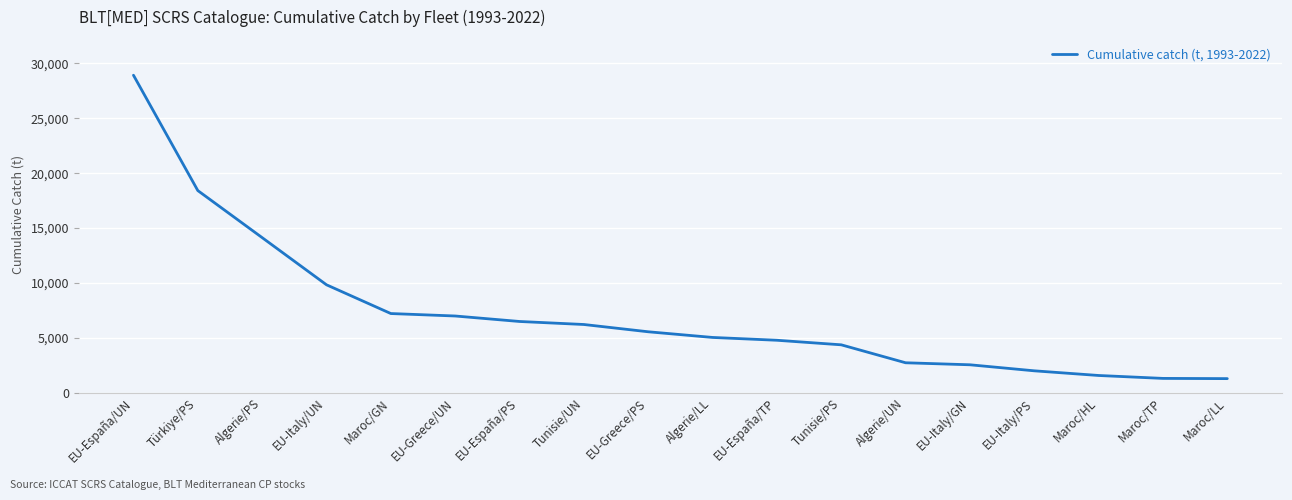

Between EU-España/UN and Maroc/LL, which is larger?

EU-España/UN